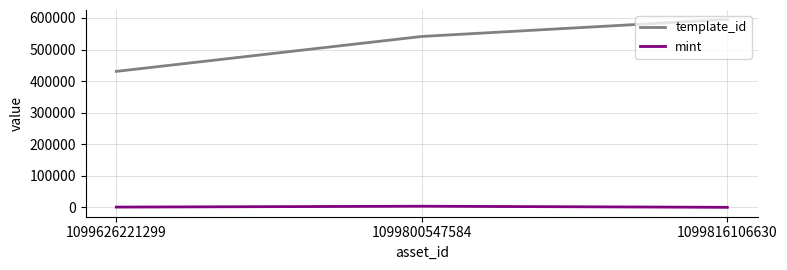

How many series are shown in this chart?

2